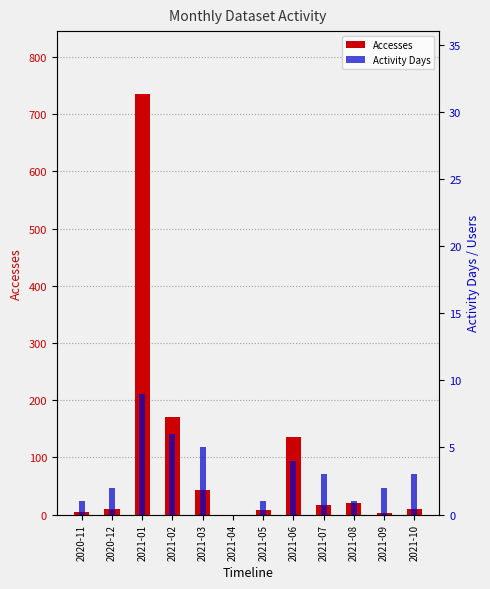

What value does the Accesses series have at 2020-11?

4